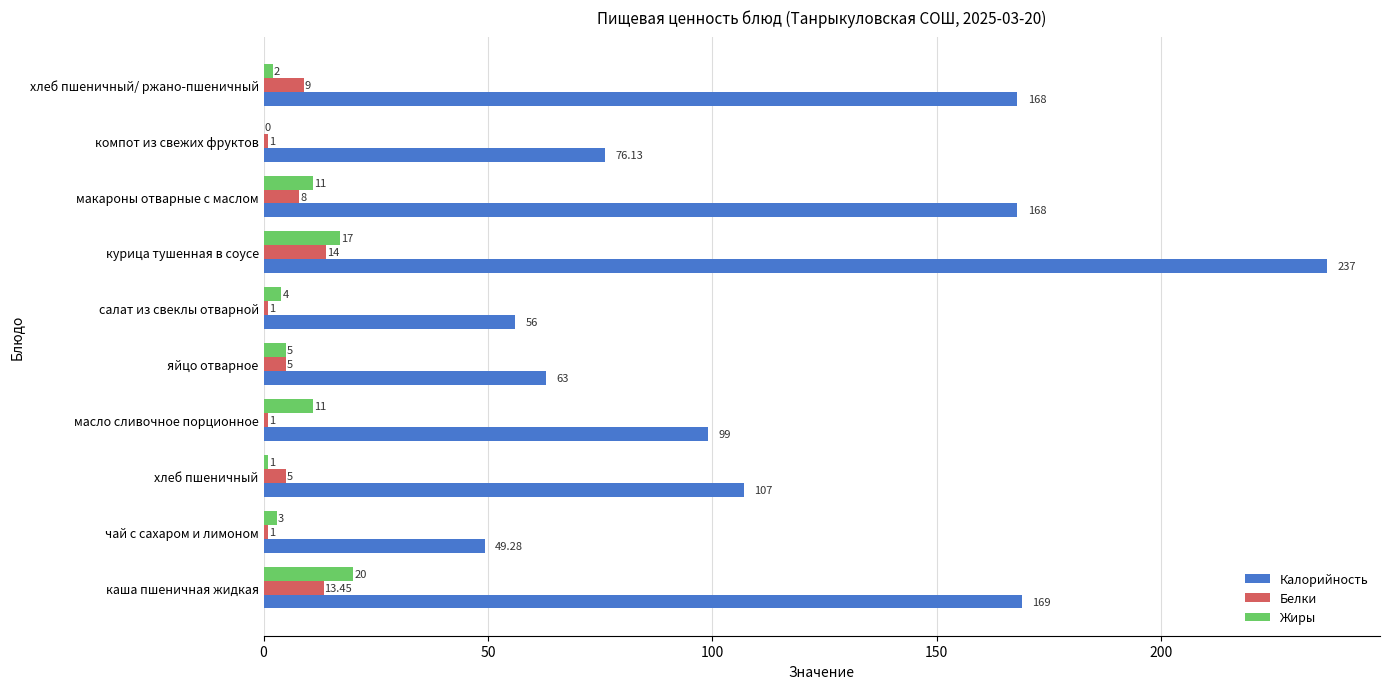

Where is Белки nearest to the value 7?

макароны отварные с маслом